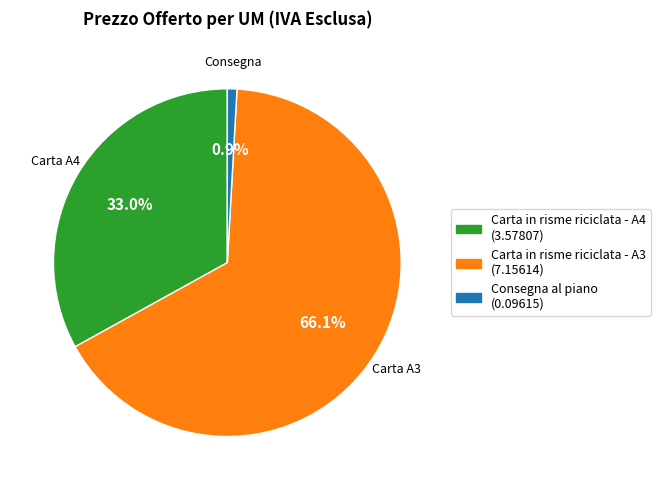

To the nearest percent, what is the average slice percentage?

33%